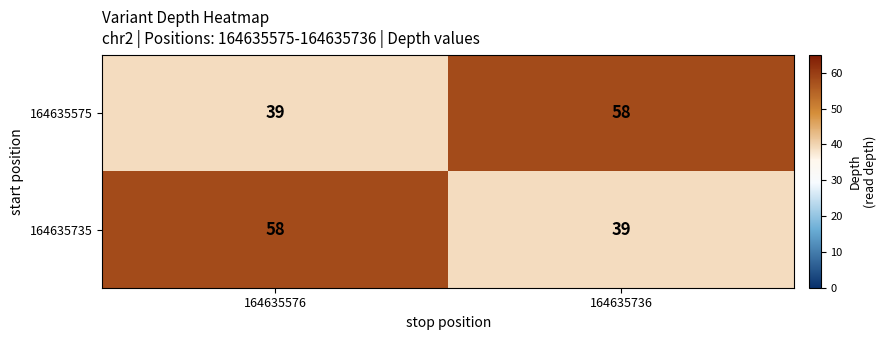

How many distinct data groups are displayed?

2